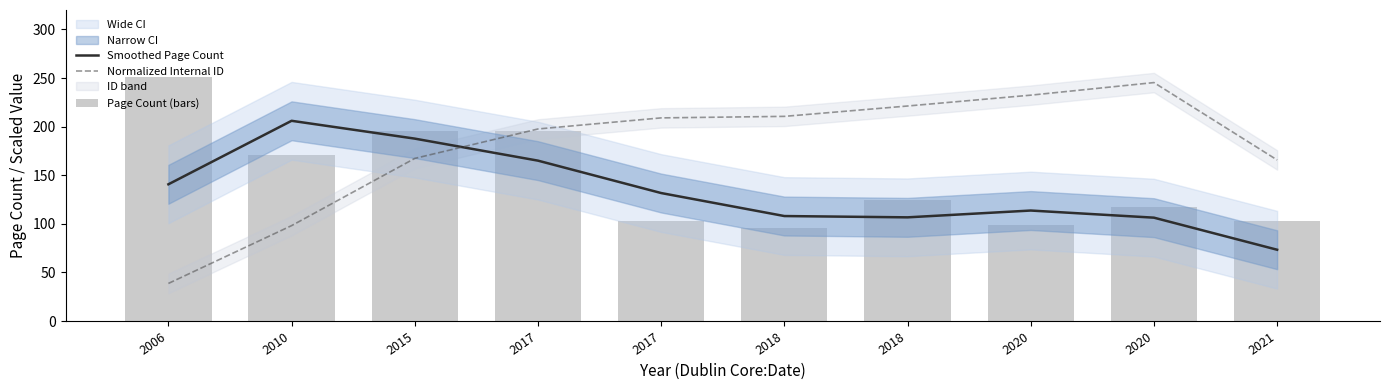

Is it true that Normalized Internal ID equals 78.4 at 2015?

False